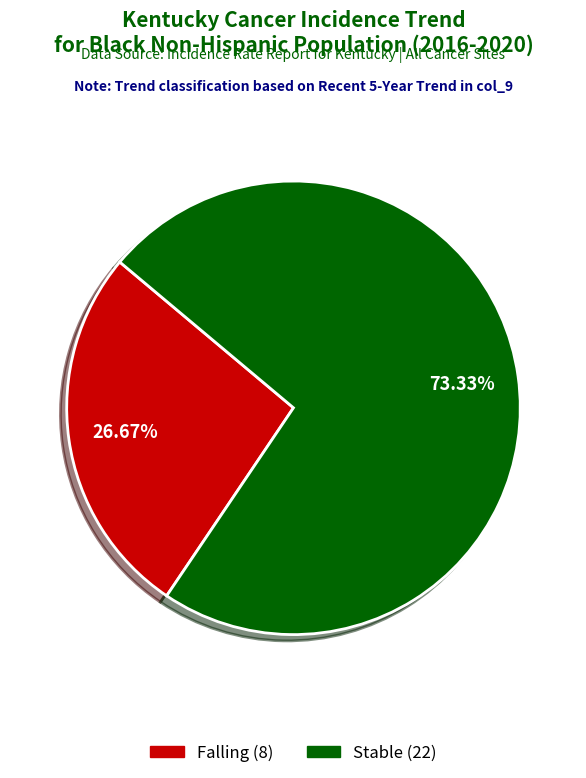

Is there any slice that represents more than half of the pie?

Yes